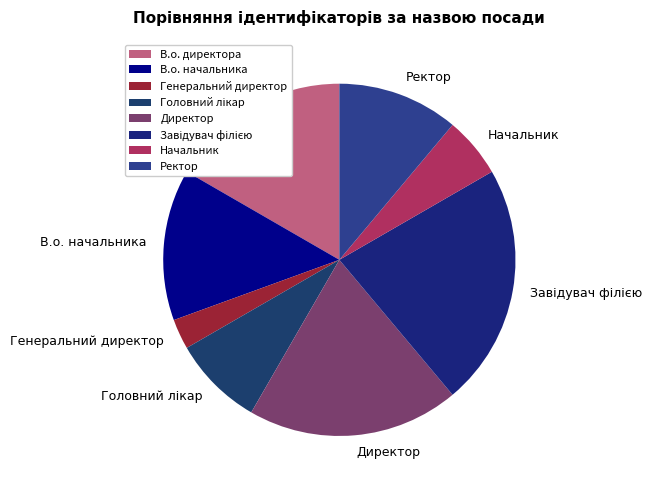

Is the sum of Ректор and Начальник greater than half?

No